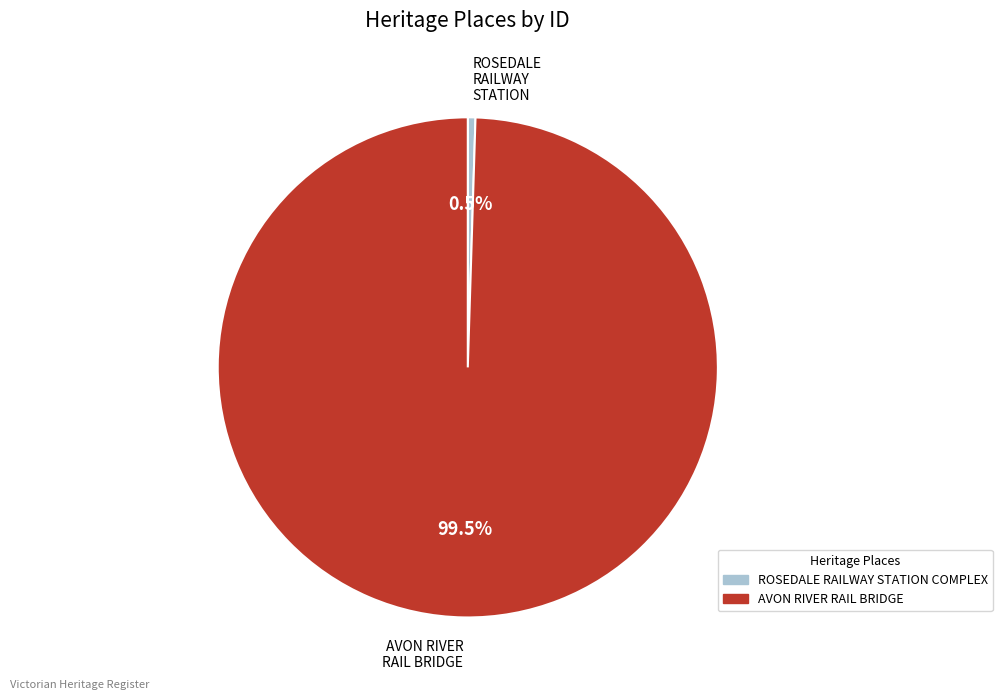

To the nearest percent, what is the difference between the AVON RIVER RAIL BRIDGE and ROSEDALE RAILWAY STATION COMPLEX slice percentages?

99%